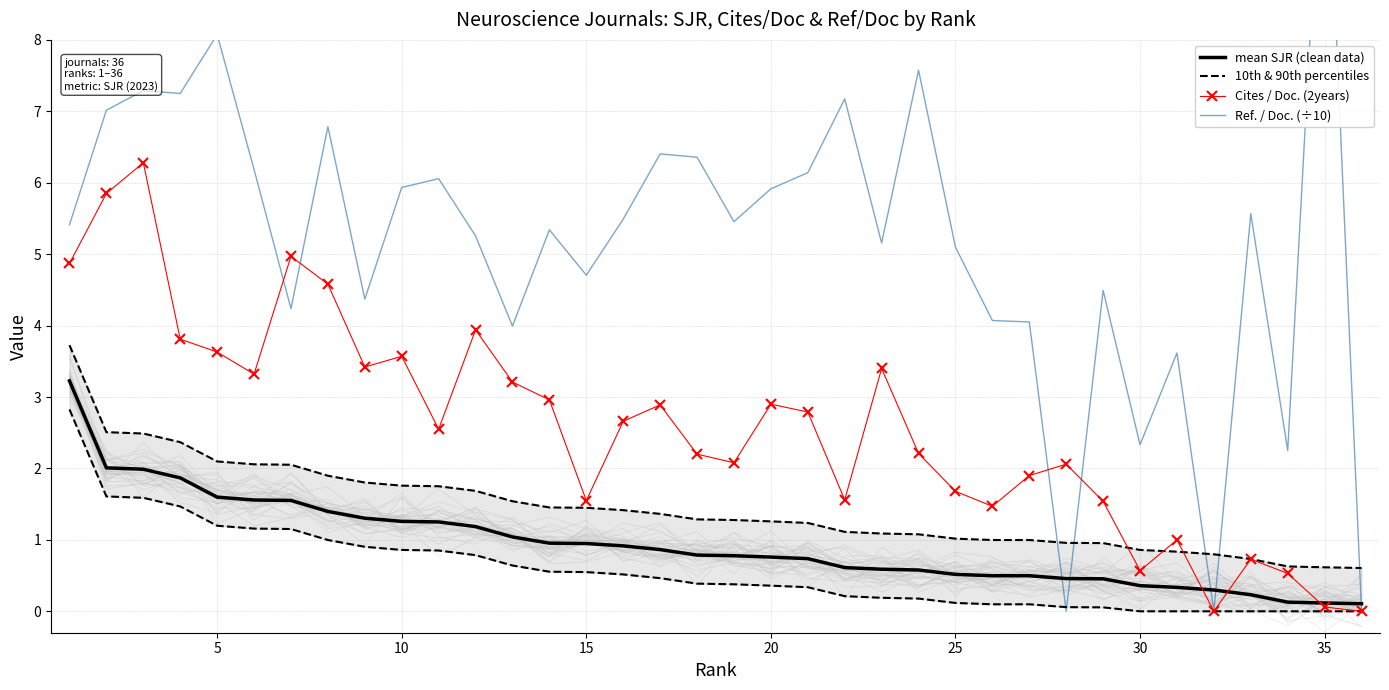

The Cites / Doc. (2years) series shows 2.7 at 15. True or false?

False